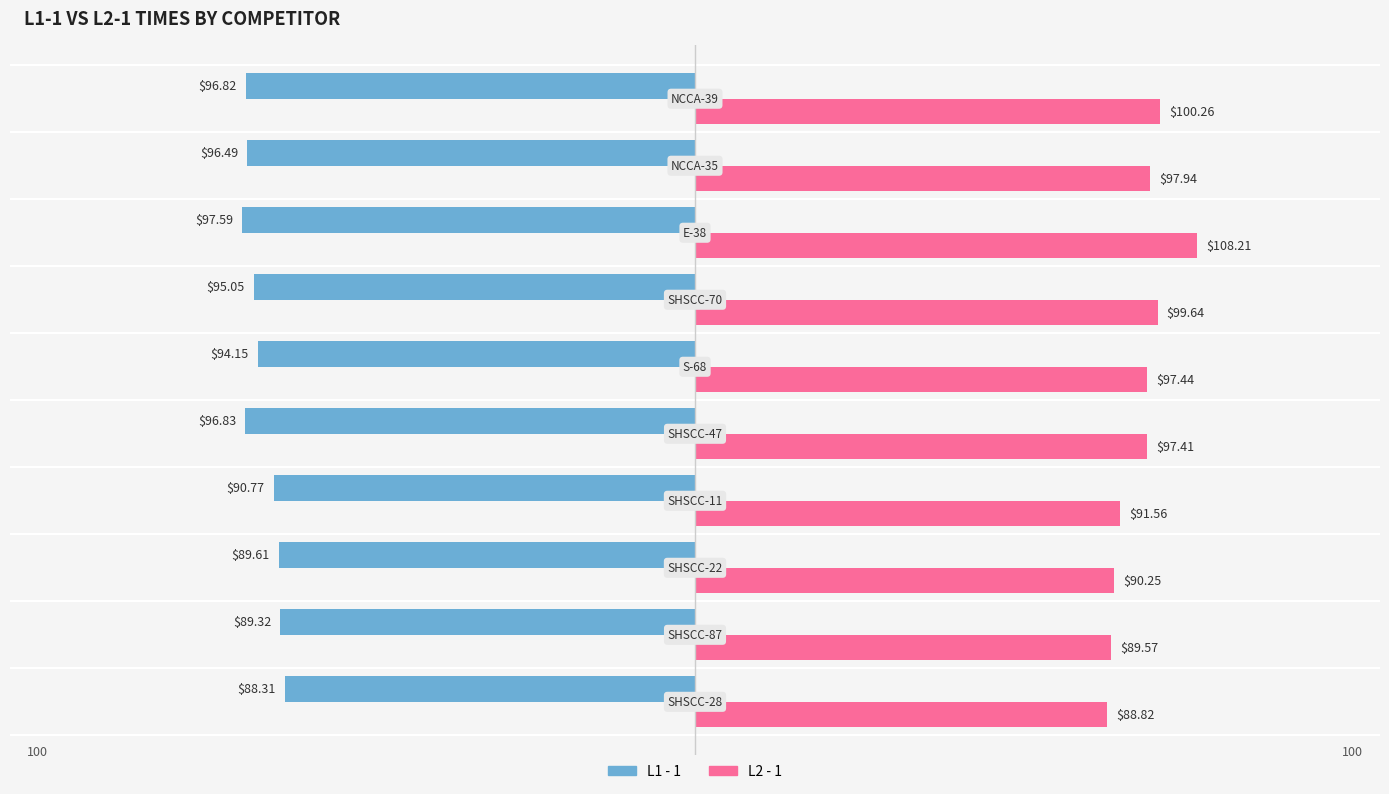

What is the spread (max minus min) of values at S-68?

3.3